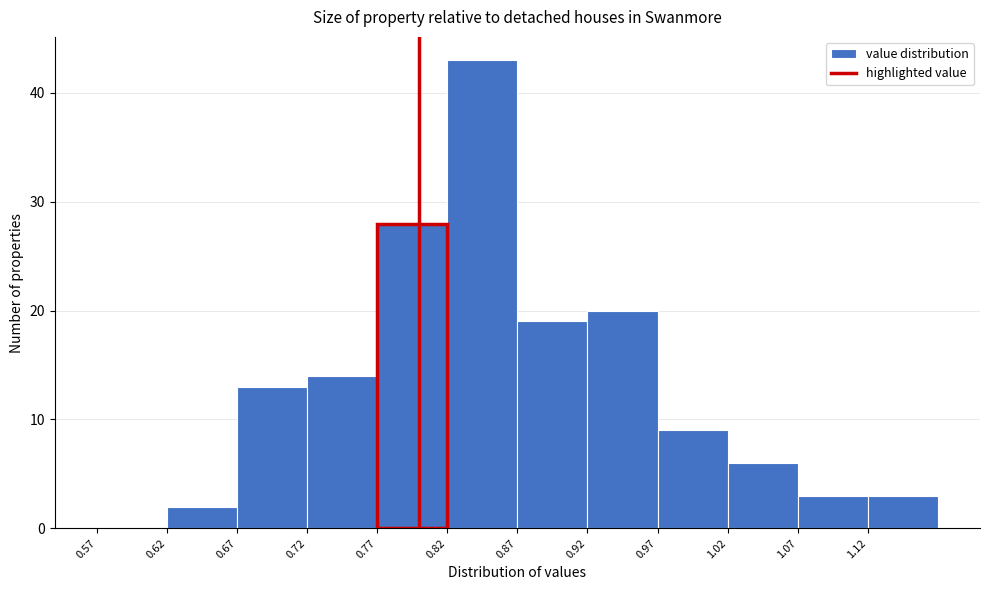

Over which range of the x-axis is the bar tallest?

0.82 to 0.87